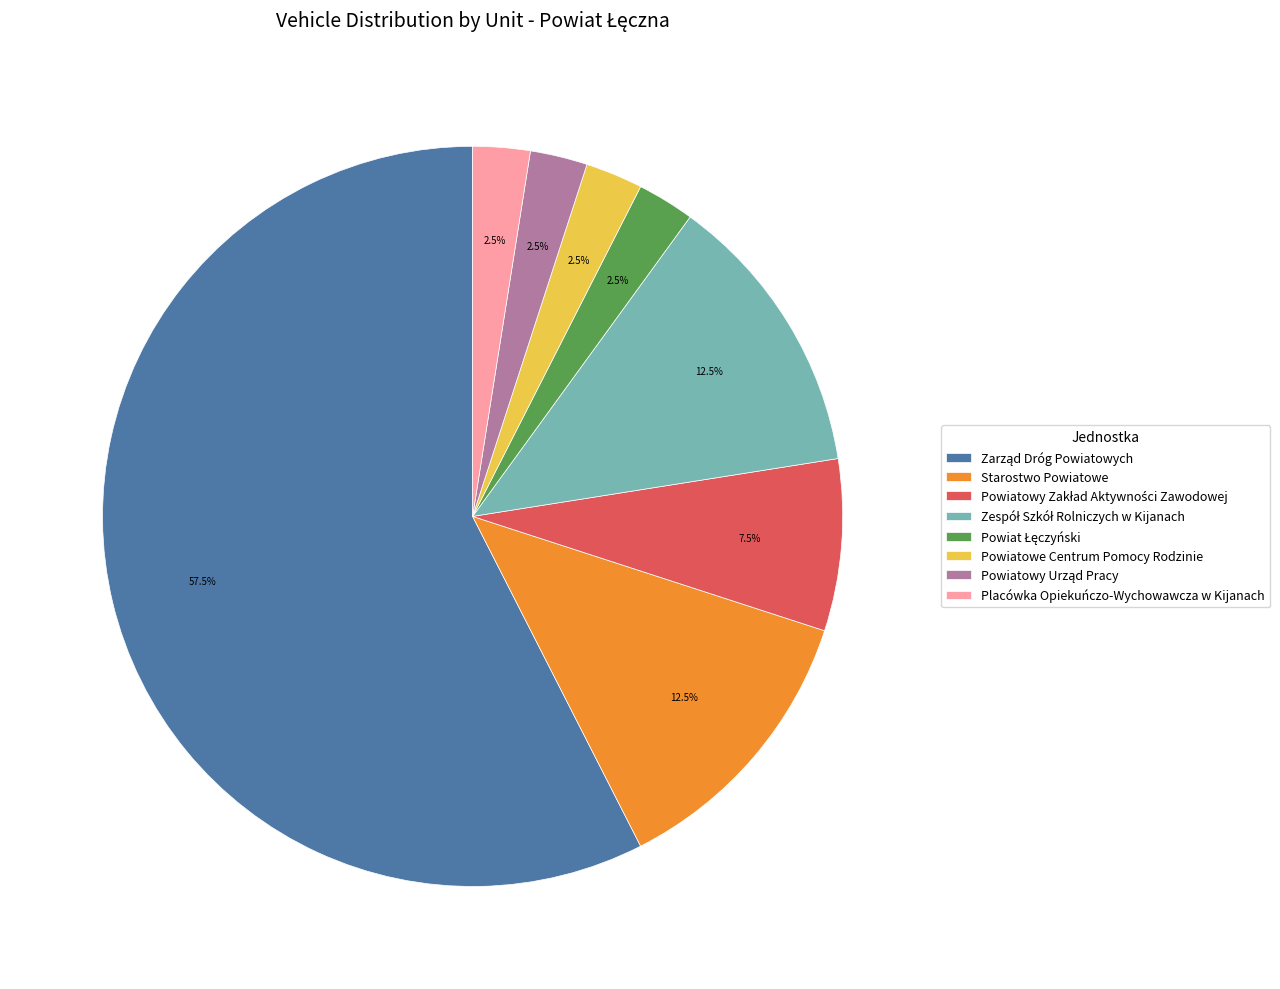

Is there a majority slice in this chart?

Yes